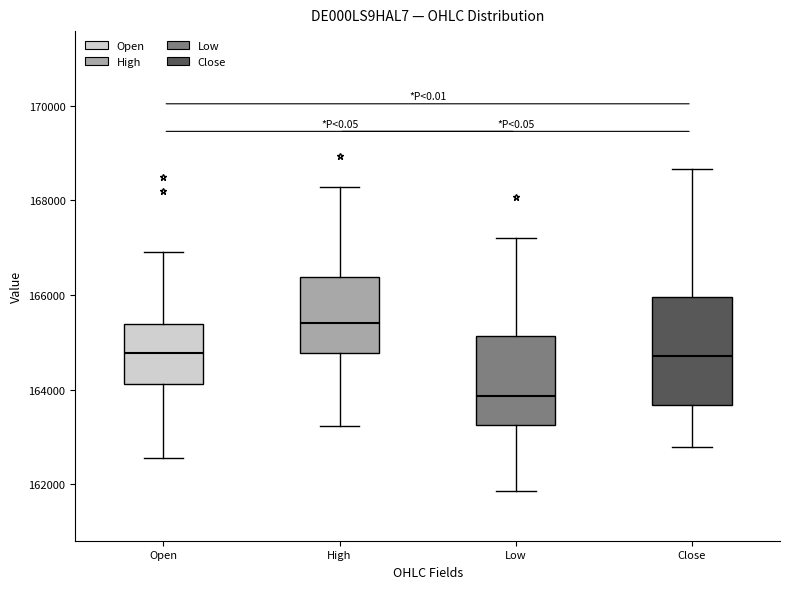

Which box's median line is the highest?

High